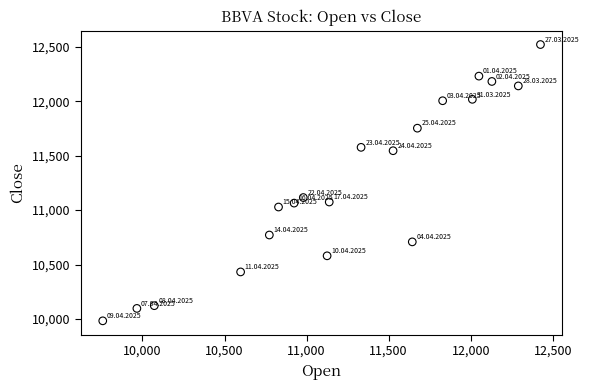

What is the range of X values (max minus min)?

2667